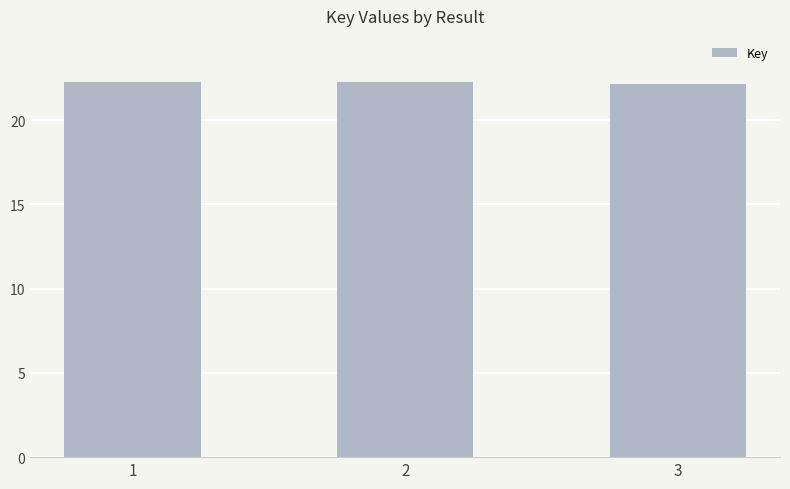

What is the smallest value displayed?

22.1